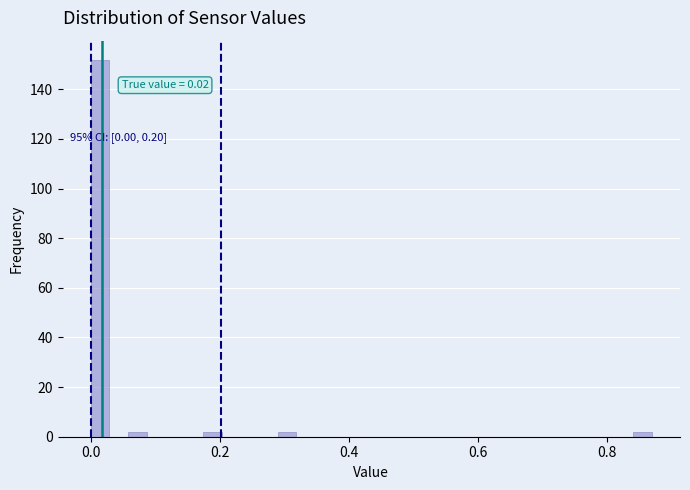

Around what value on the x-axis is the tallest bar? Give the approximate position of its centre, as read against the axis.

0.02